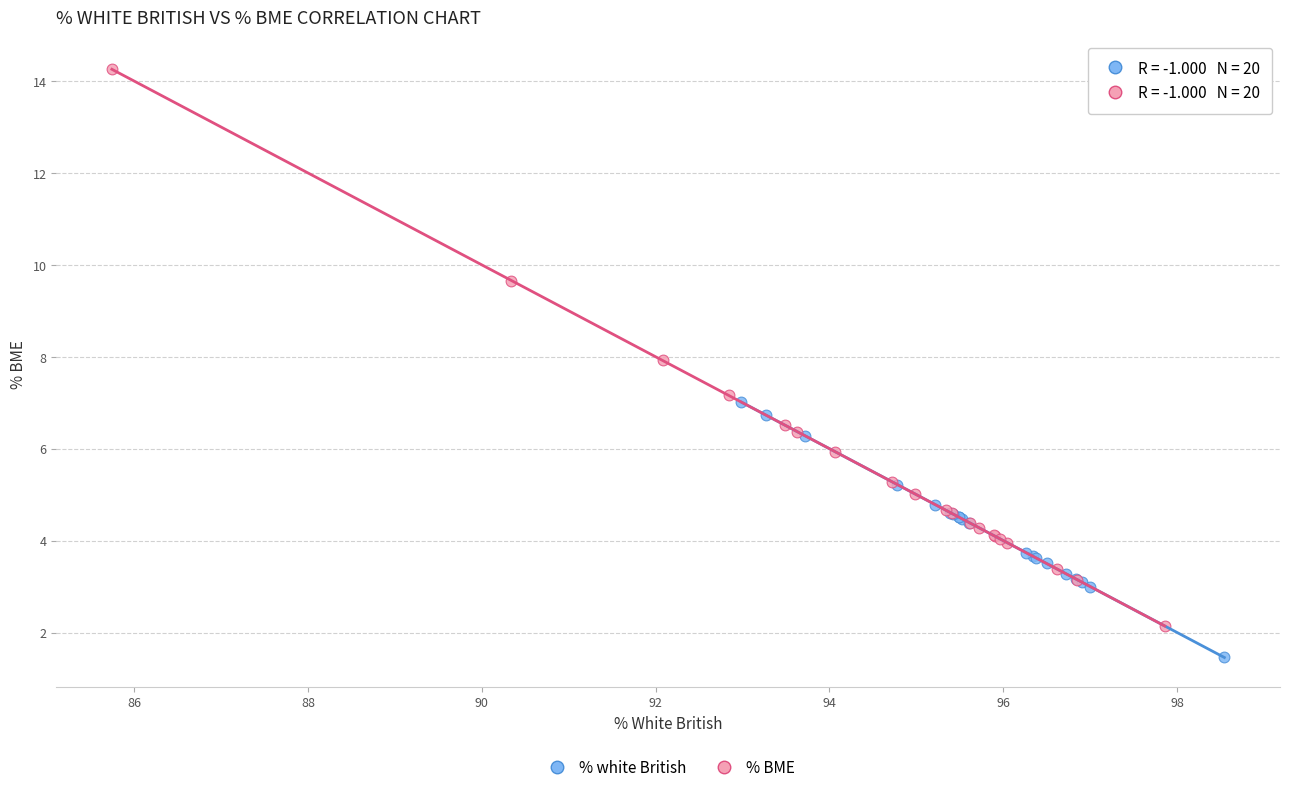

Which series contains the highest Y value?

% BME